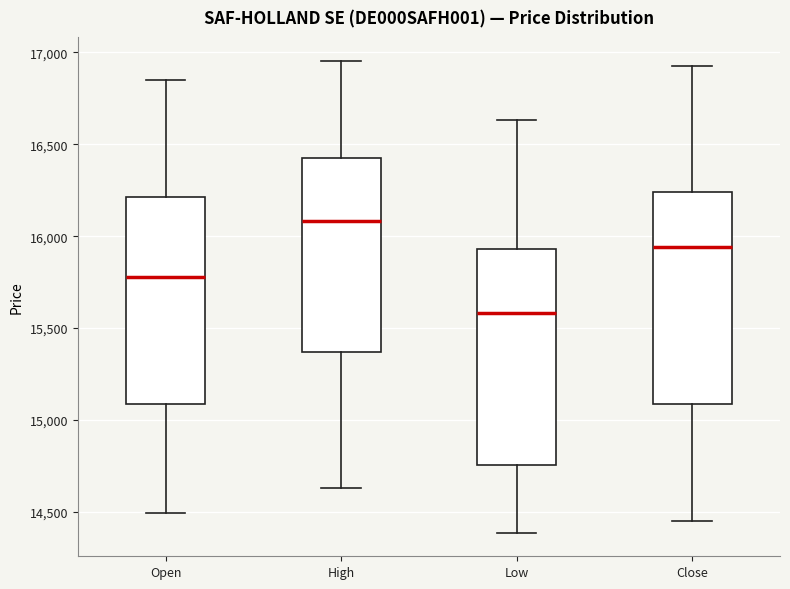

Reading left to right, transcribe this box plot: for each box, give where its median line is, the range the box spans, and where its two whiskers end, as read against the y-axis. The values are not printed on the chart, so give them approximately, as read against the axis.

Open: median 15800, box 15100 to 16200, whiskers 14500 to 16850
High: median 16100, box 15350 to 16450, whiskers 14650 to 16950
Low: median 15600, box 14750 to 15950, whiskers 14400 to 16650
Close: median 15950, box 15100 to 16250, whiskers 14450 to 16900